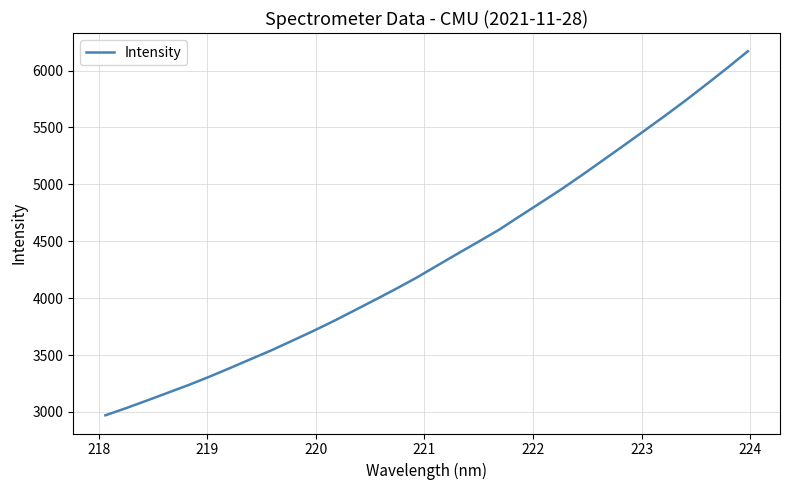

What is the difference between the maximum and minimum values?

3199.7